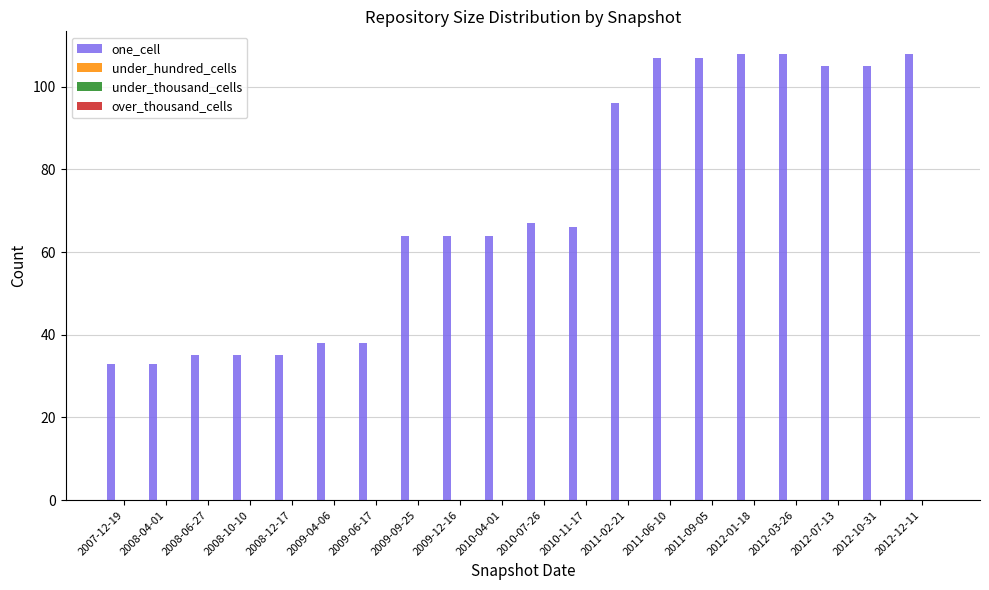

What is the greatest value displayed?

108